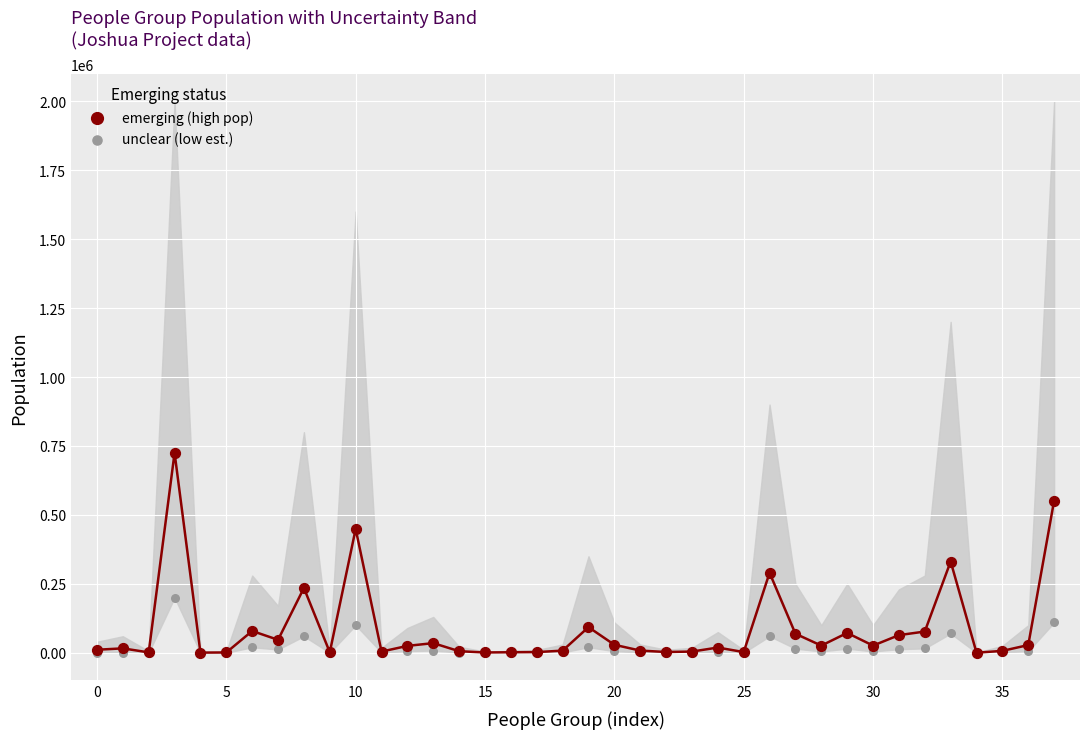

In the emerging (high pop) series, what Y value is closest to 362650?

331000